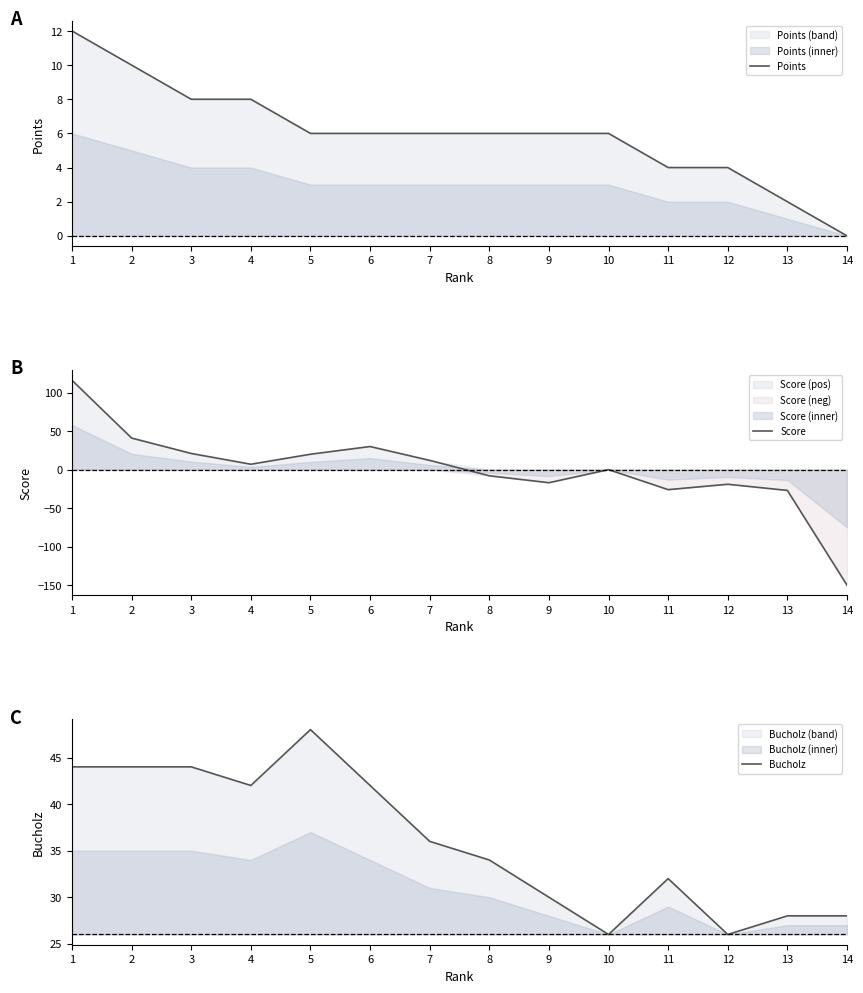

True or false: Score has more than 0 points higher than both neighbors.

True